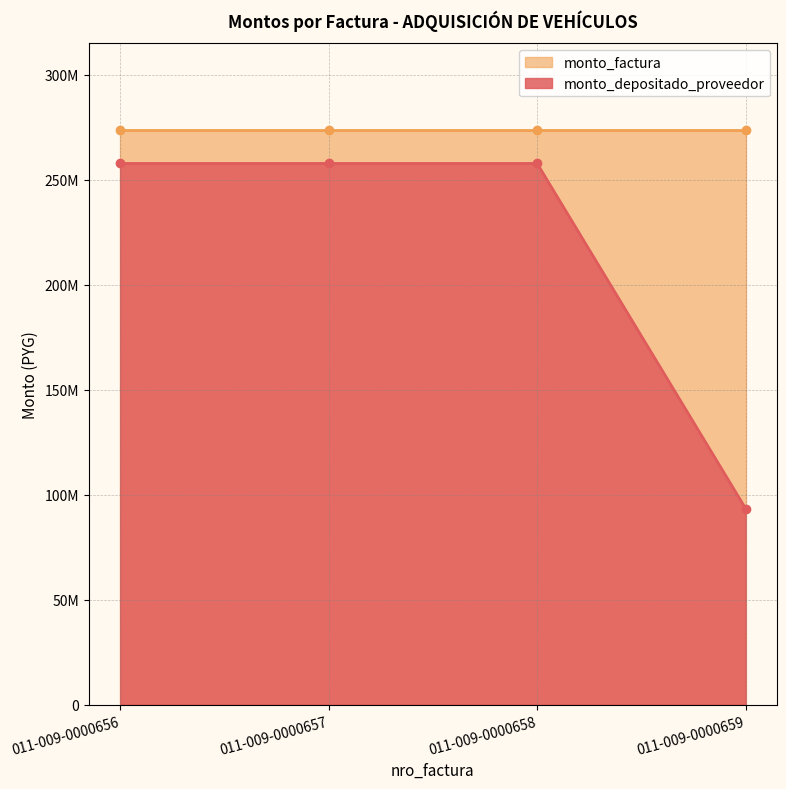

The chart shows a value of 257658245 at 011-009-0000657. True or false?

True